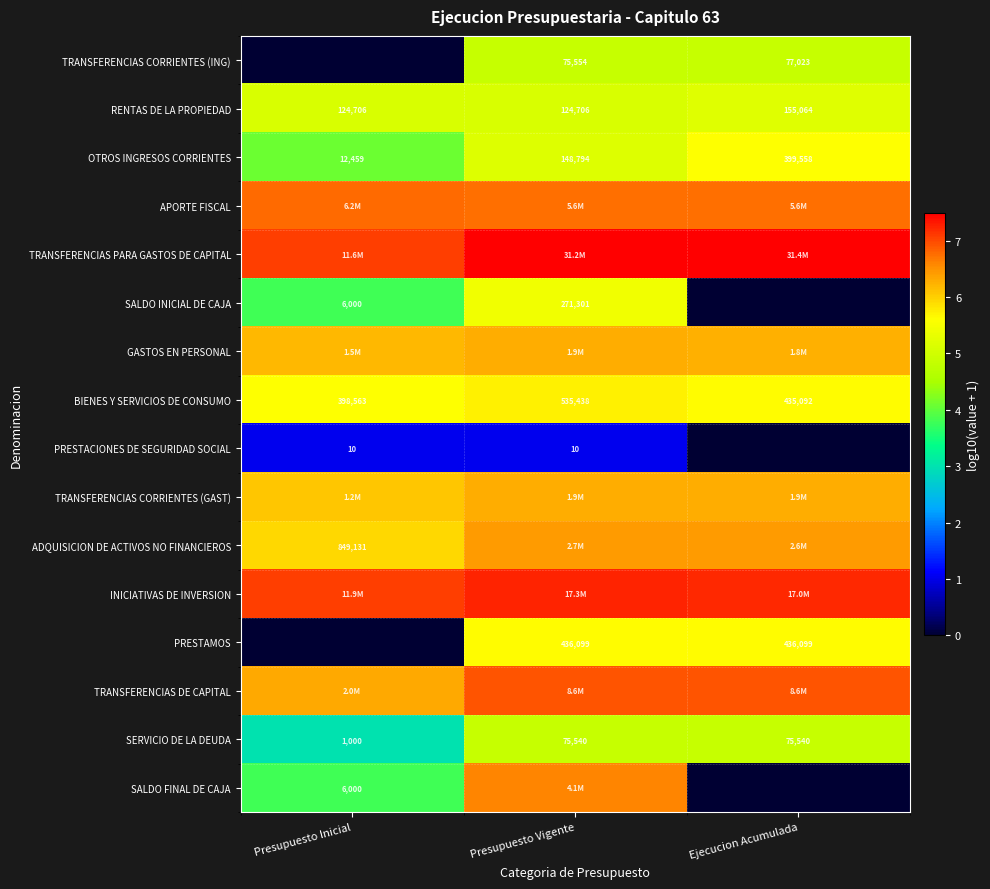

What is the total value across all series at Presupuesto Vigente?

91.9